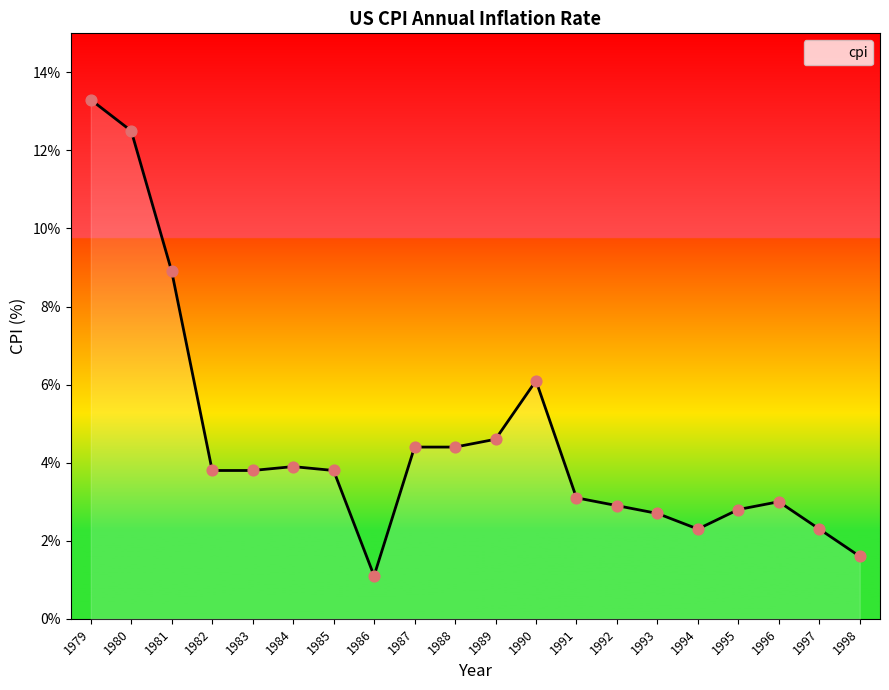

What is the ratio of the value at 1979 to the value at 1990?

2.2